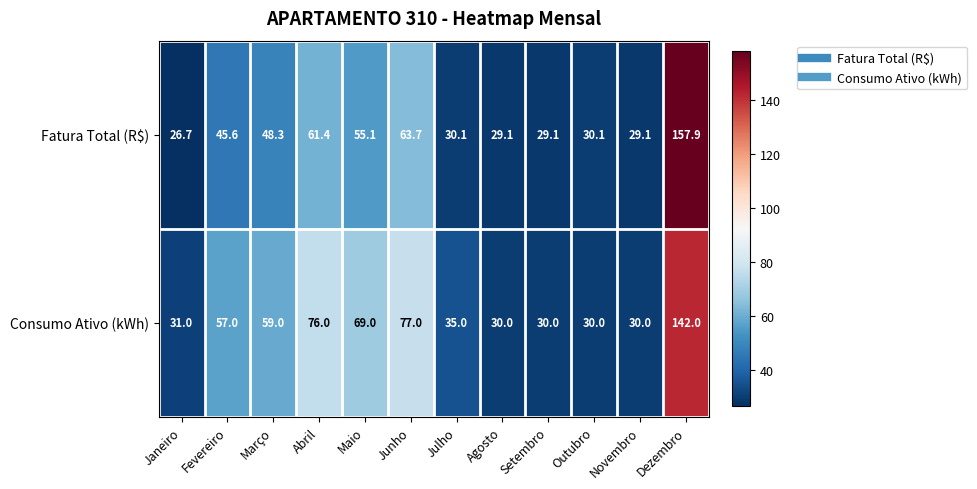

What is the sum of the Fatura Total (R$) values at Junho and Dezembro?

221.6